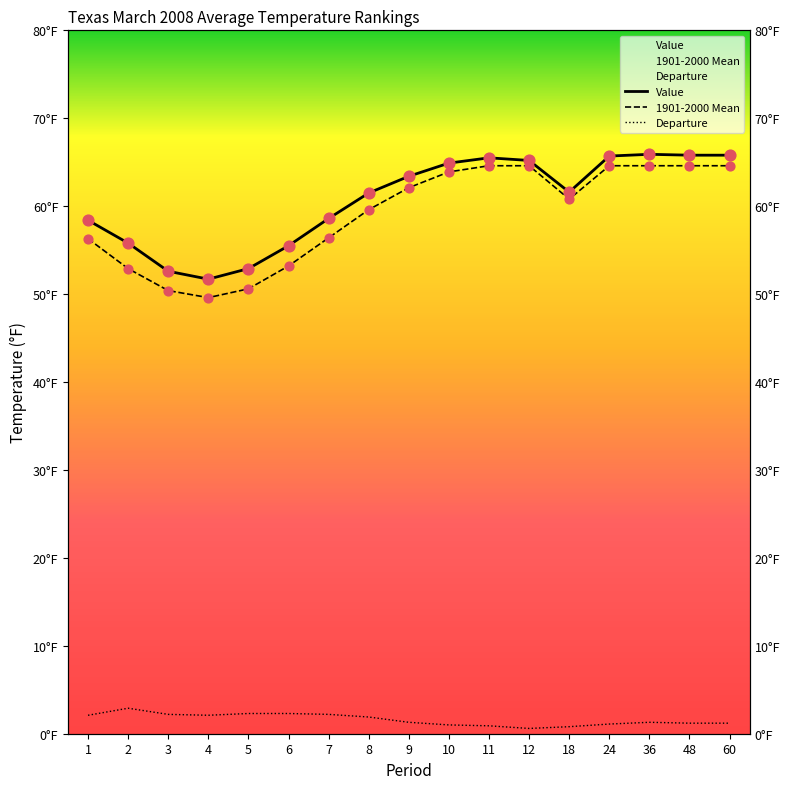

Is the value of Departure at 24 greater than the value of 1901-2000 Mean at 11?

No